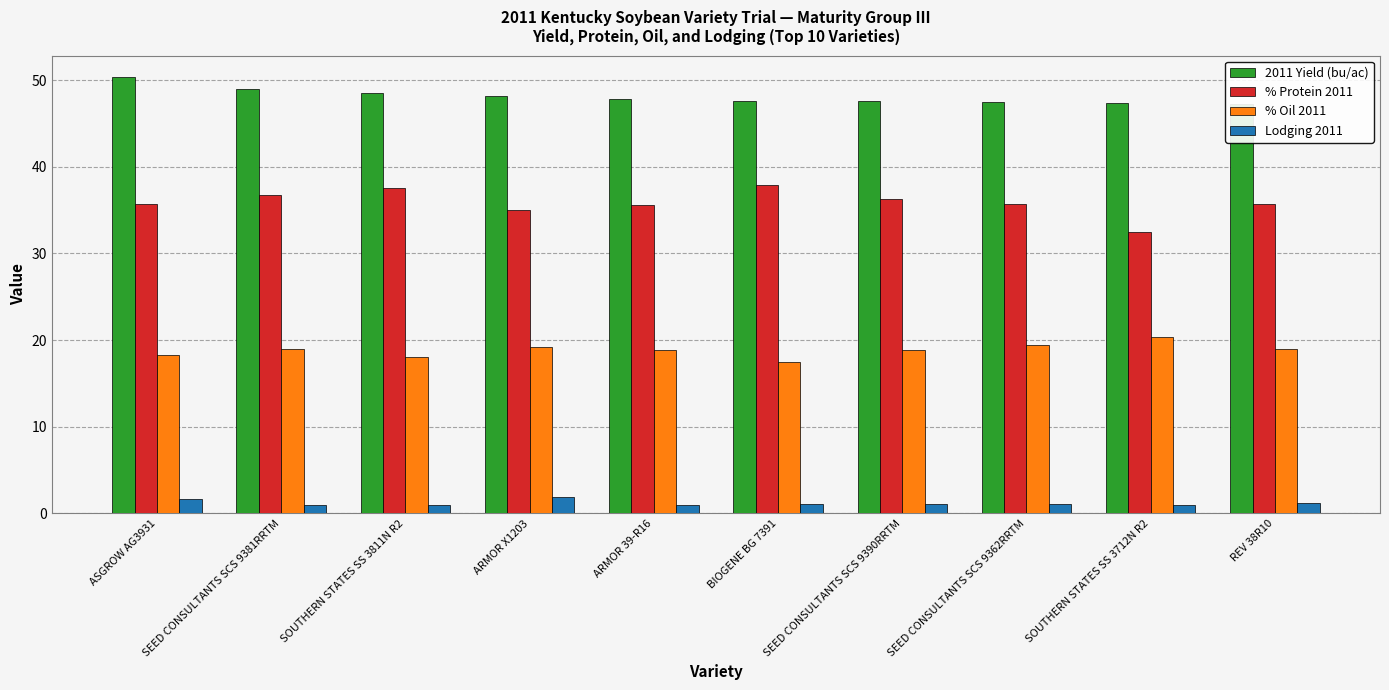

Reading left to right, transcribe all the data shown in this chart.

2011 Yield (bu/ac): 50.3	49.0	48.5	48.1	47.9	47.6	47.6	47.5	47.3	47.2
% Protein 2011: 35.7	36.8	37.6	35.0	35.6	37.9	36.3	35.7	32.5	35.7
% Oil 2011: 18.3	19.0	18.0	19.2	18.8	17.5	18.9	19.4	20.3	19.0
Lodging 2011: 1.7	1.0	1.0	1.9	1.0	1.1	1.1	1.1	1.0	1.2